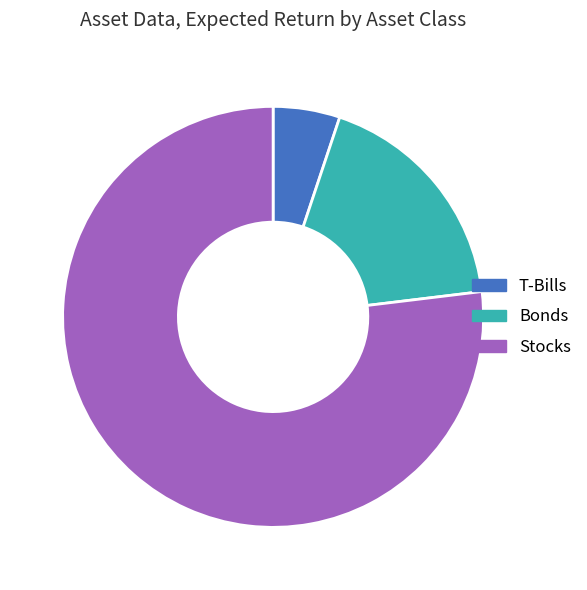

True or false: T-Bills accounts for 1% of the total.

False